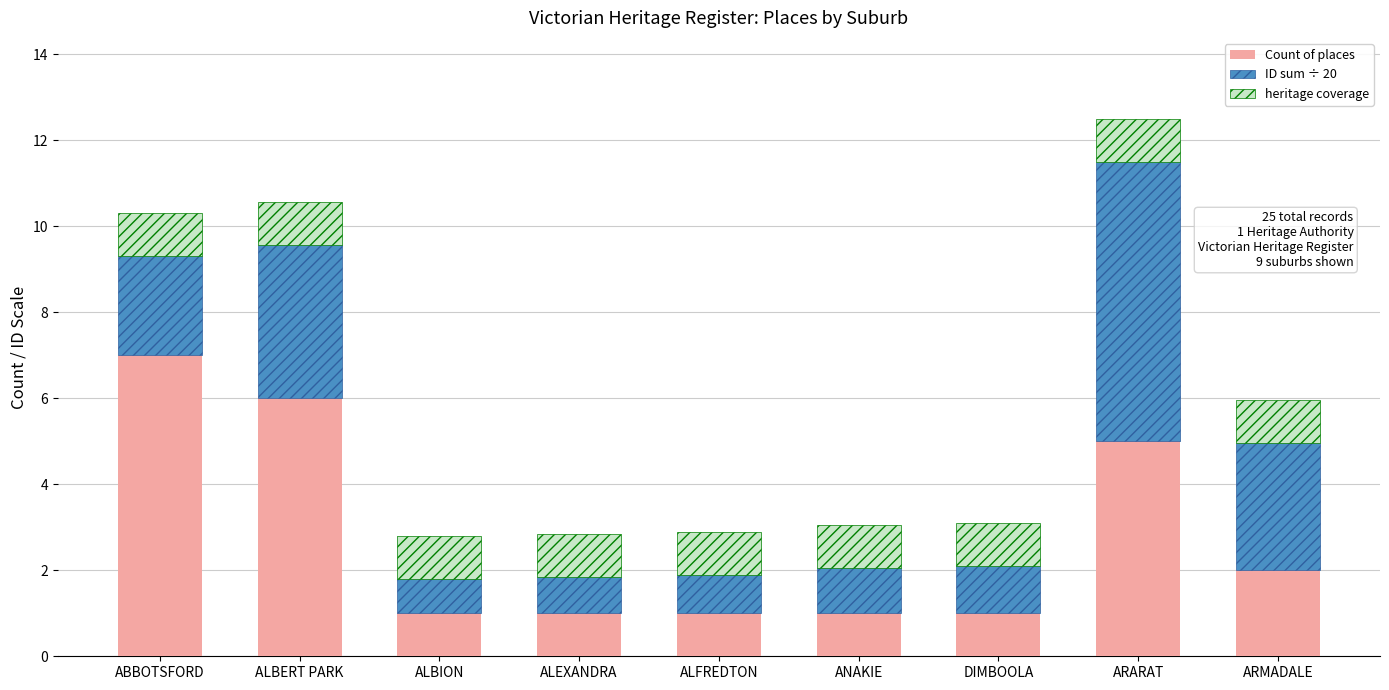

At which category is the sum across all series the highest?

ARARAT